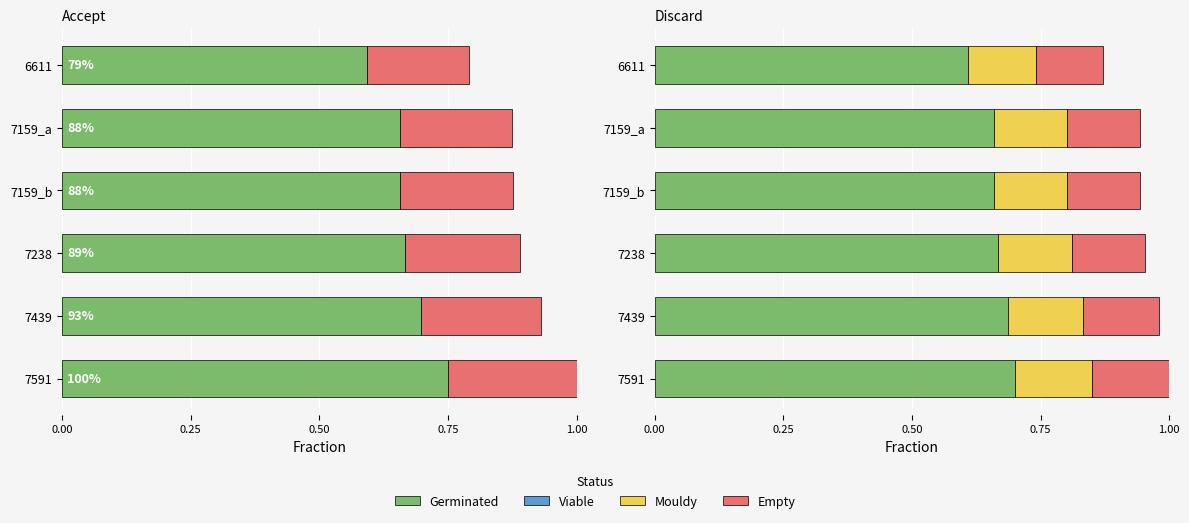

At how many categories does at least one series exceed 0?

6